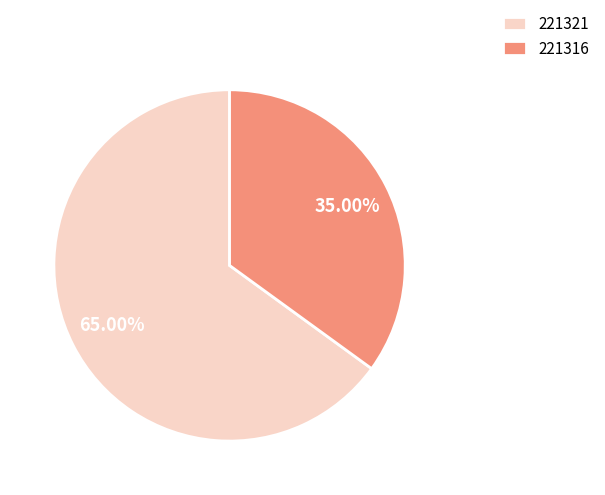

What is the ratio of the value at 221321 to the value at 221316?

1.9